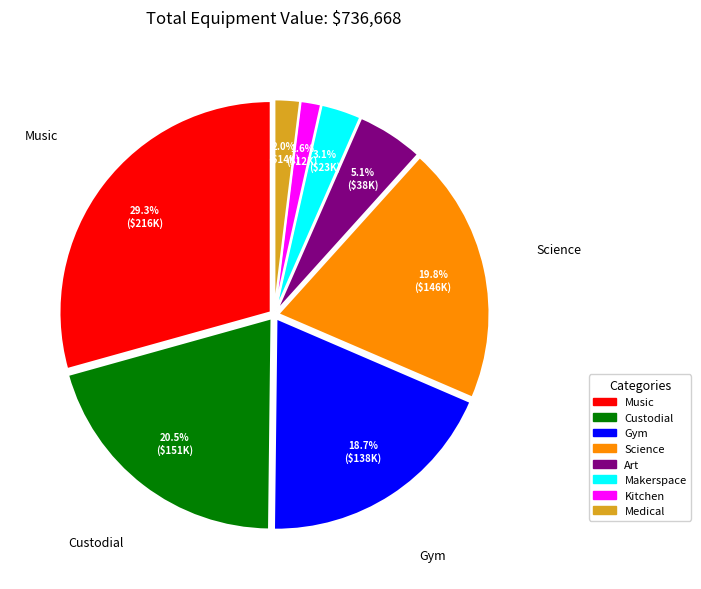

The Gym slice represents 19% of the pie. True or false?

True